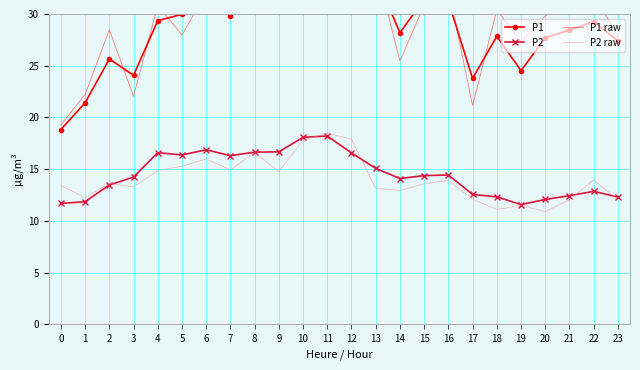

Is this an area chart (filled region under the line)?

No